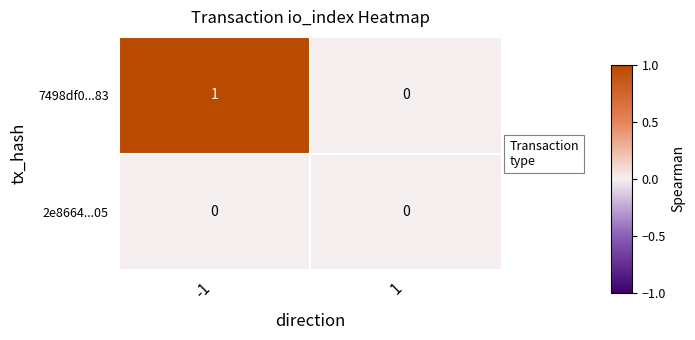

Count the number of categories in the chart.

2